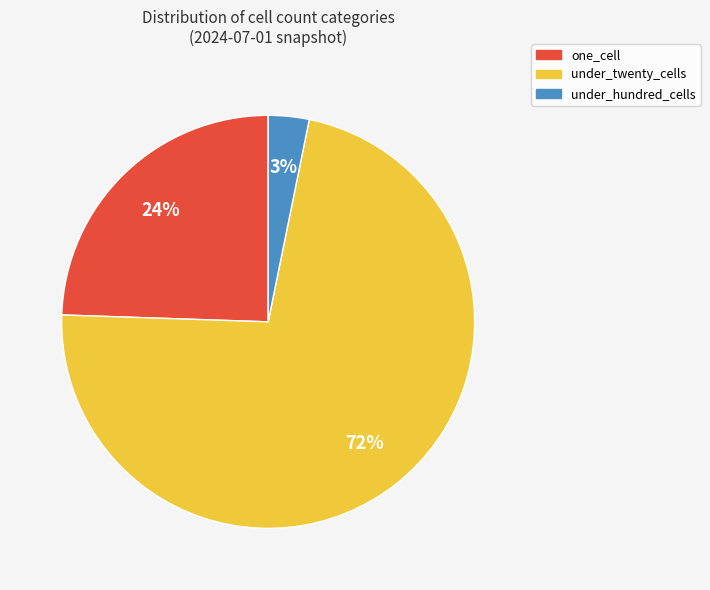

Combined, do one_cell and under_hundred_cells account for over 50%?

No